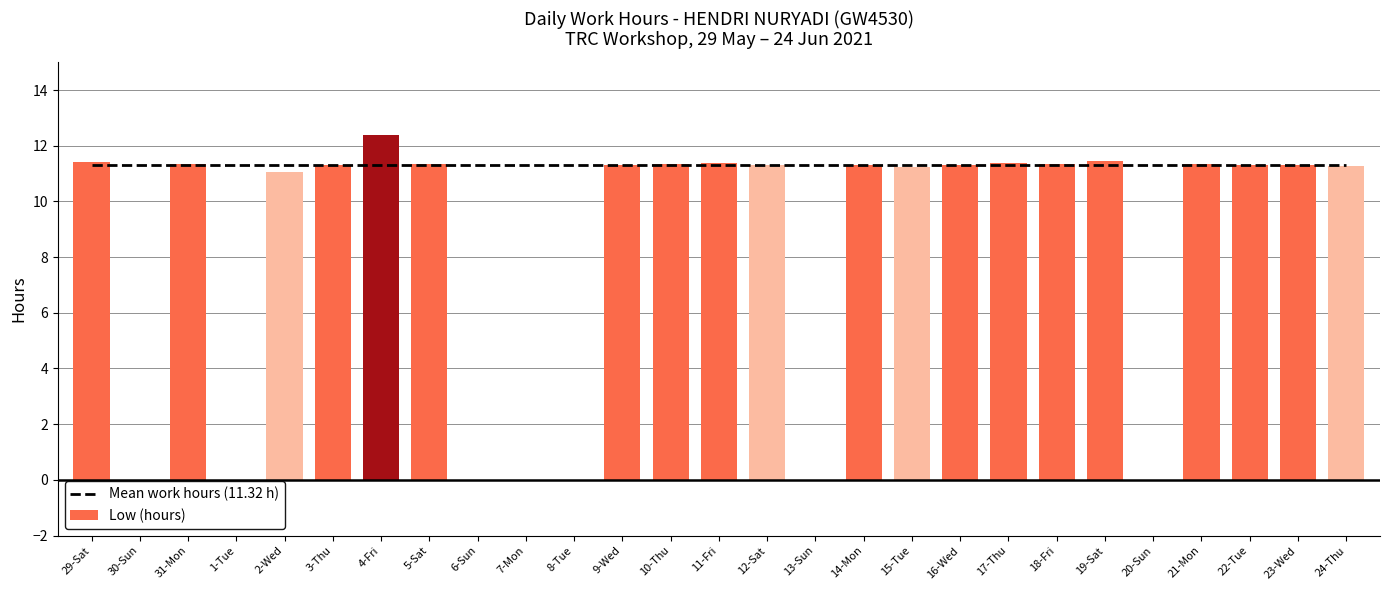

Are the bars horizontal?

No